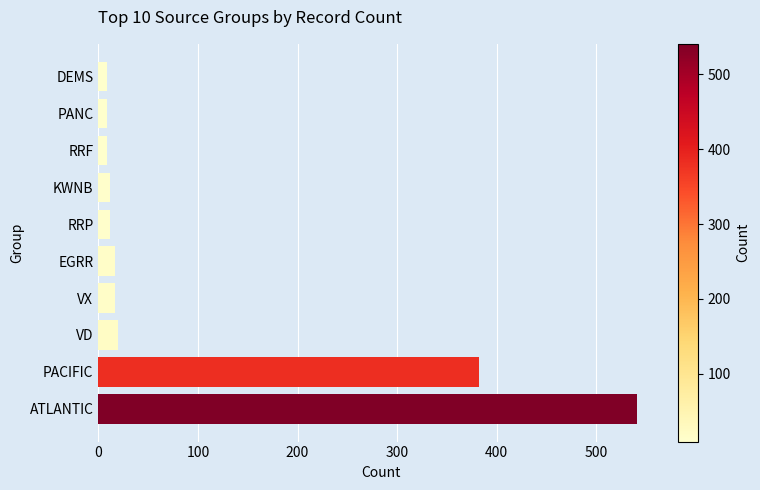

The value at ATLANTIC is 541. True or false?

True